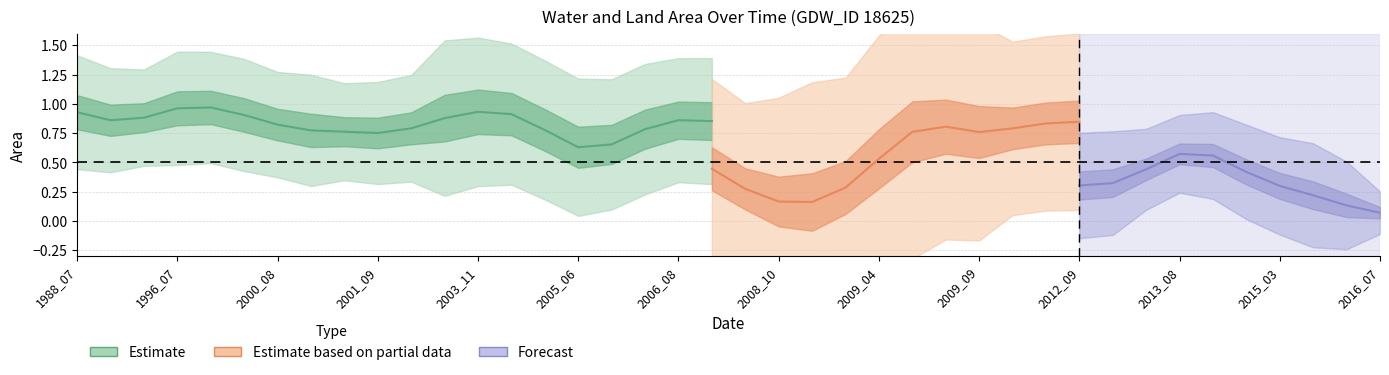

True or false: landArea has a value of 0.2 at 2005_10.

False